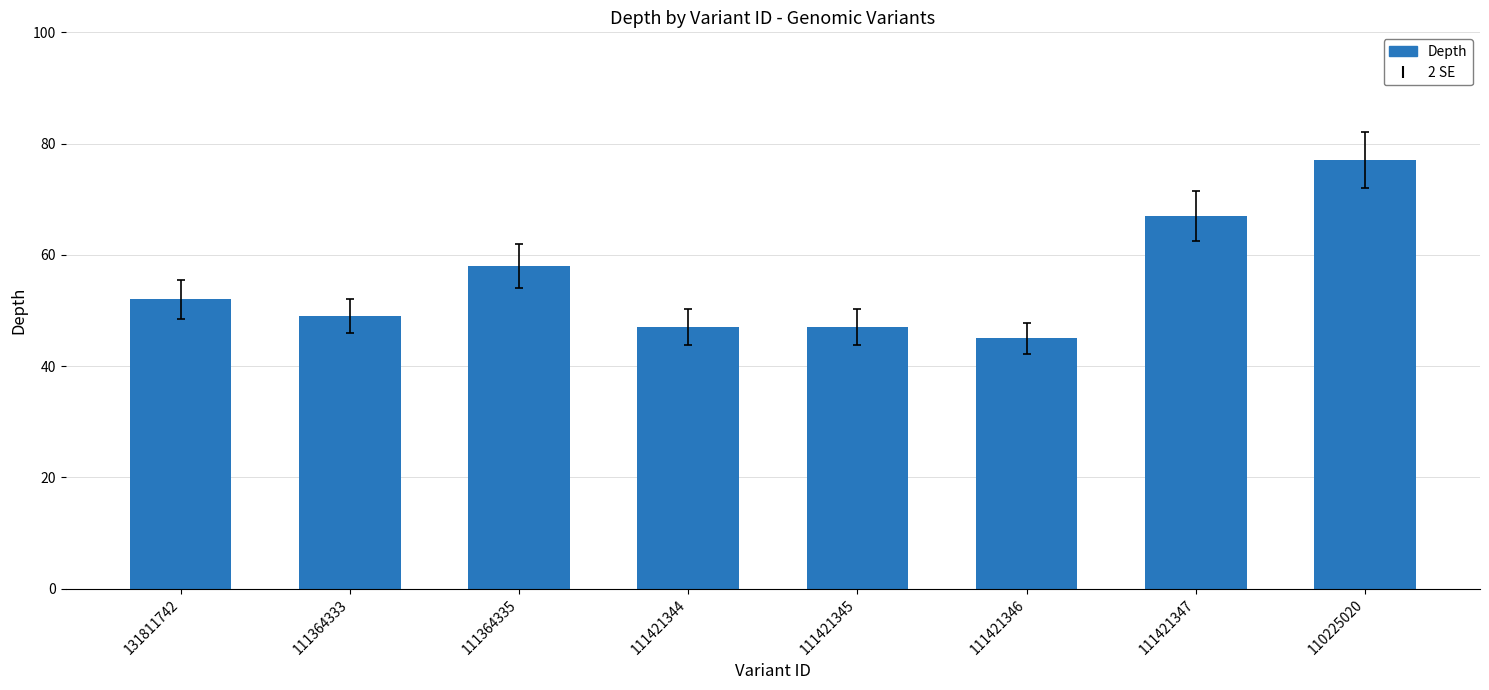

Does the chart contain stacked bars?

No